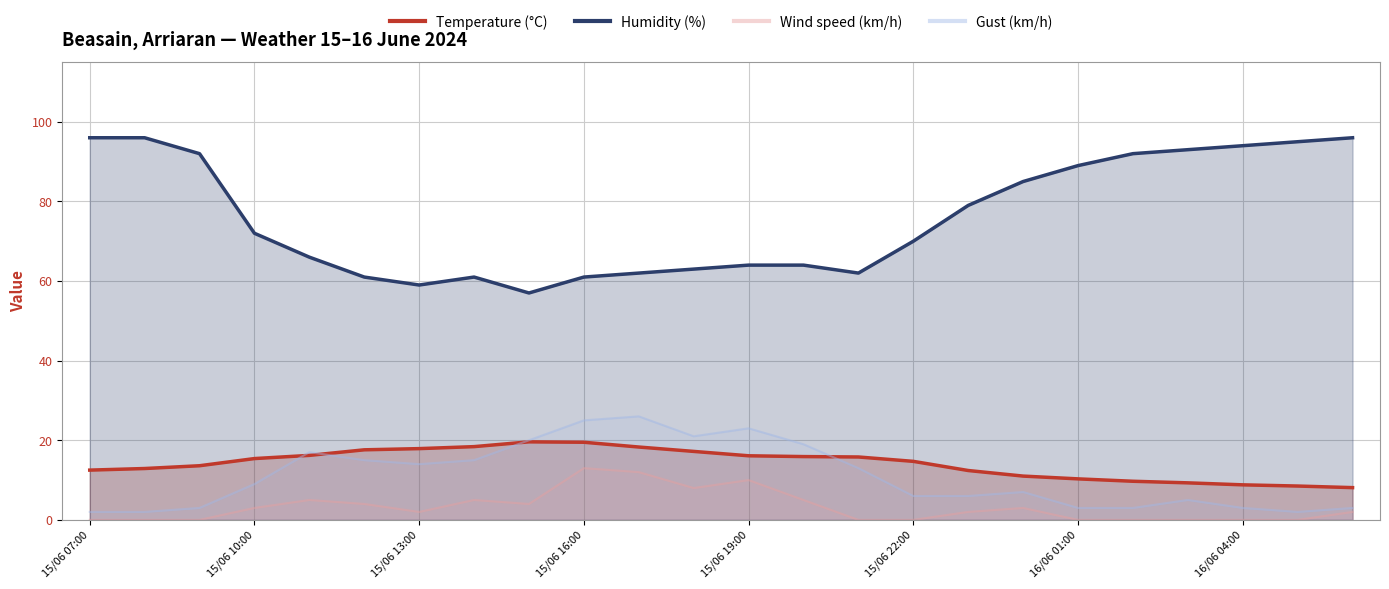

What are all the series names shown in the legend?

Temperature (°C), Humidity (%), Wind speed (km/h), Gust (km/h)